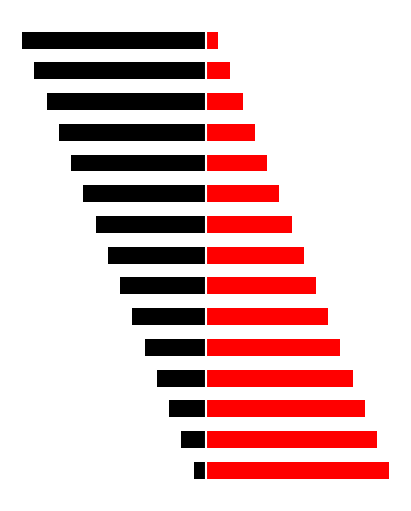

How many bars are there in total?

30